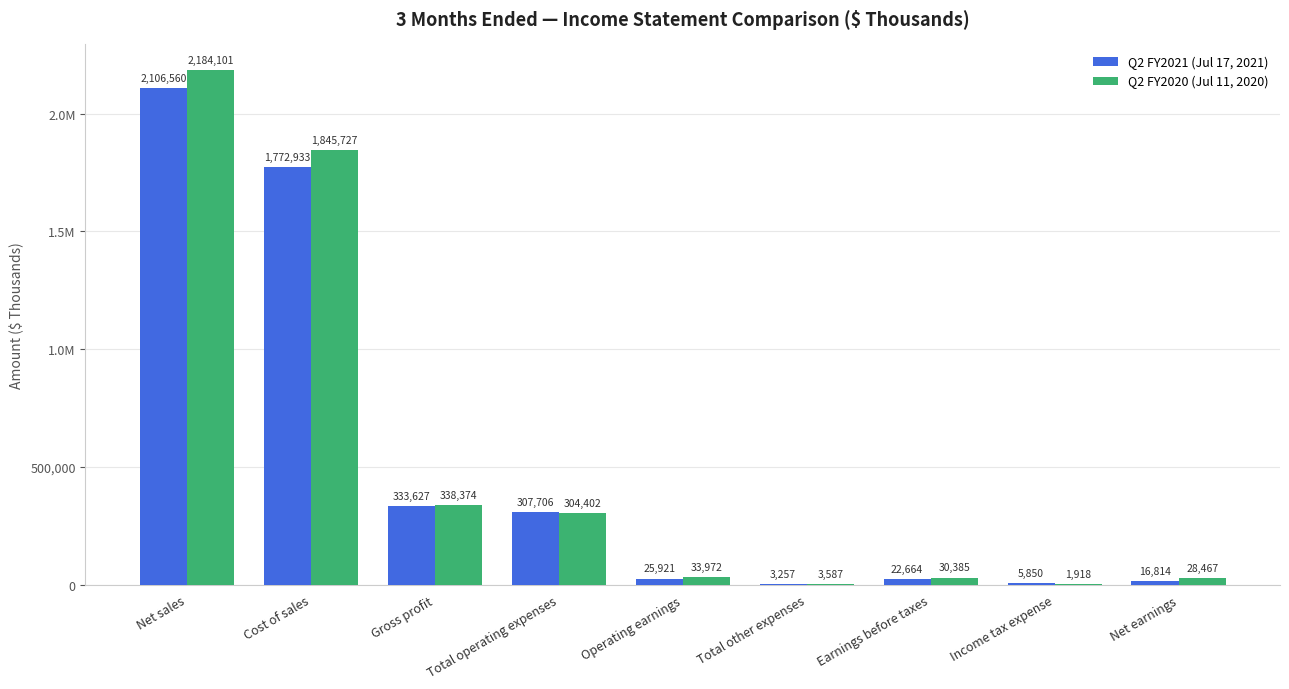

What is the label of the 6th bar from the left?

Total other expenses